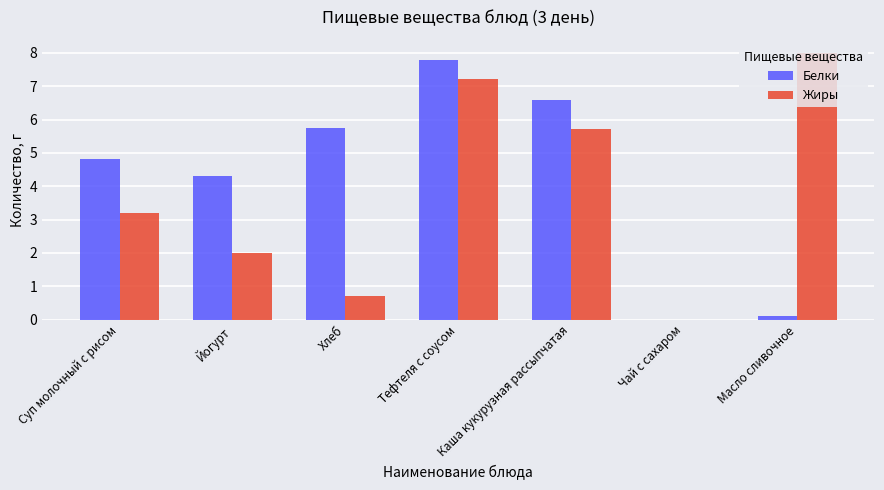

Which series has the largest range (max minus min)?

Жиры